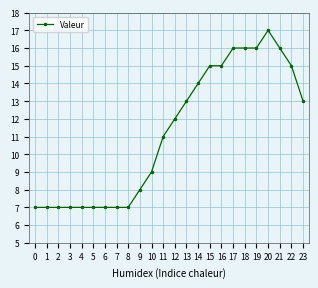

True or false: the data shows 12 at 4.

False